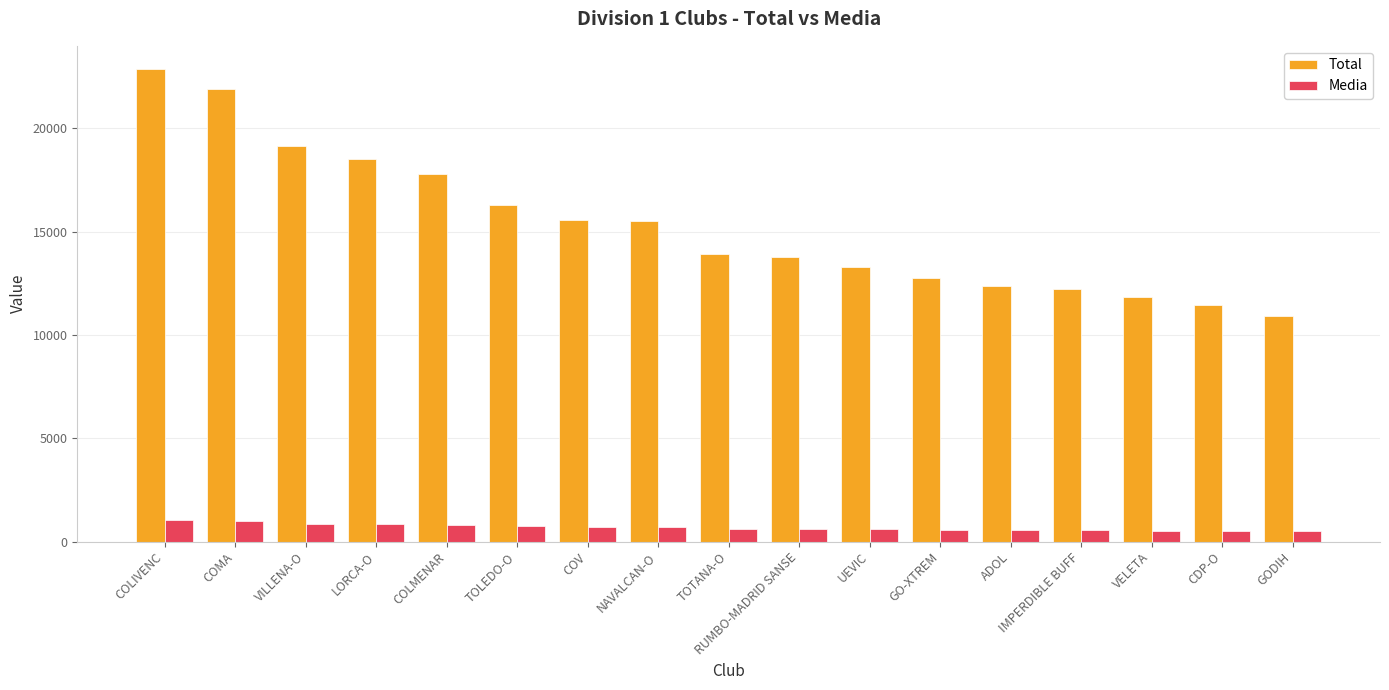

What is the maximum value shown in the chart?

22848.7